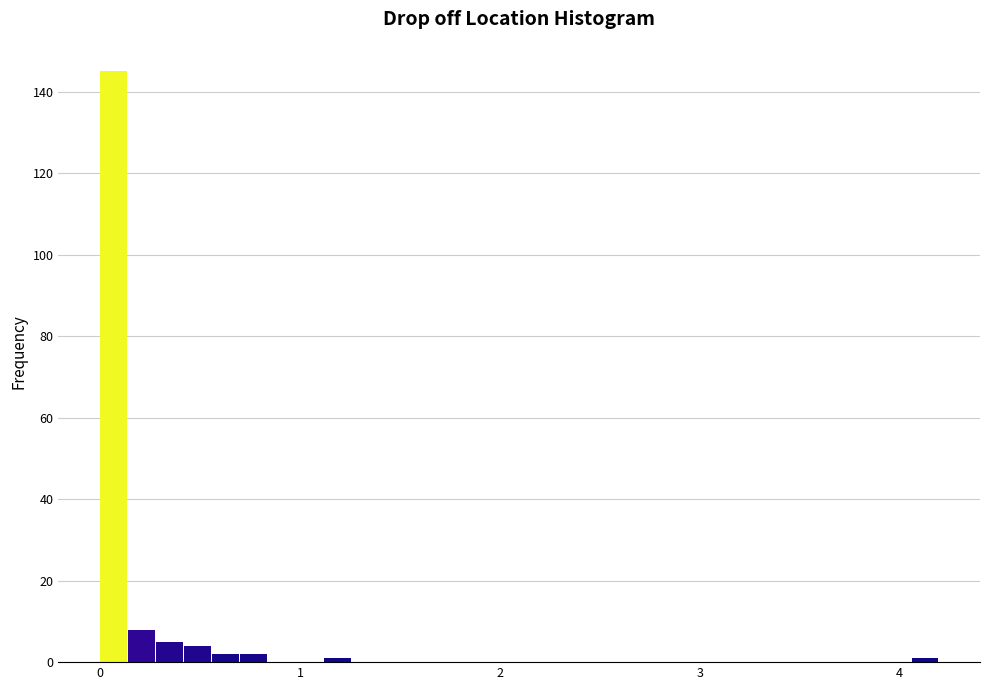

Around what value on the x-axis is the tallest bar? Give the approximate position of its centre, as read against the axis.

0.1